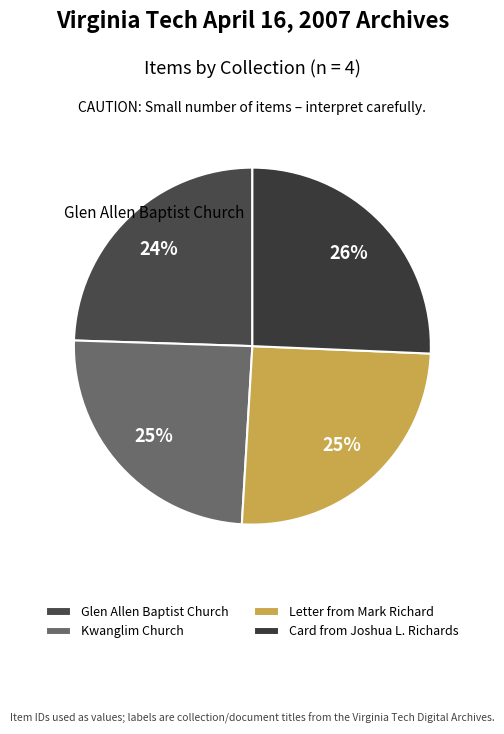

How many segments does this pie chart have?

4